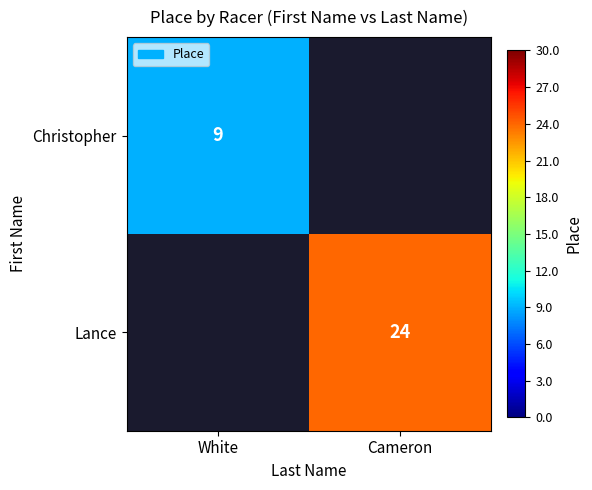

True or false: Christopher has a value of 13 at White.

False